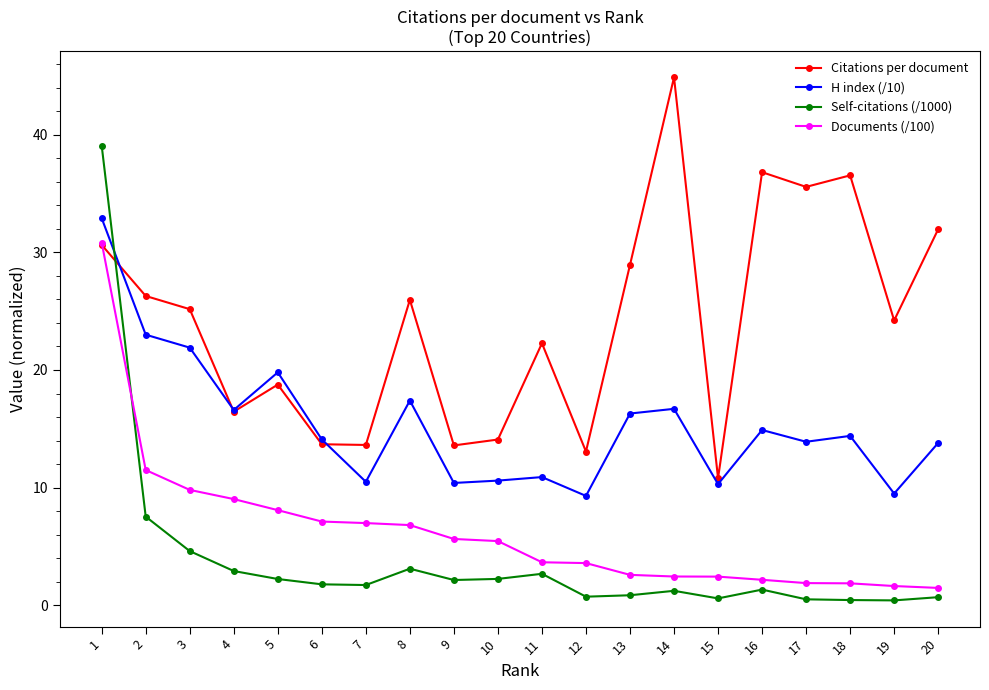

True or false: Citations per document has more than 1 interior local peaks.

True